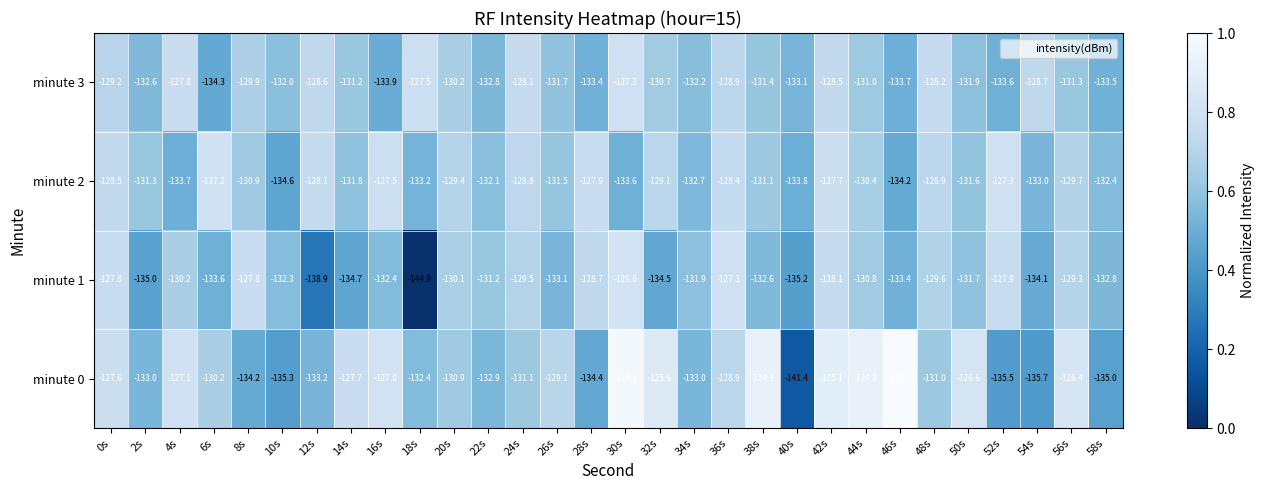

The minute 3 series shows -131.3 at 56s. True or false?

True